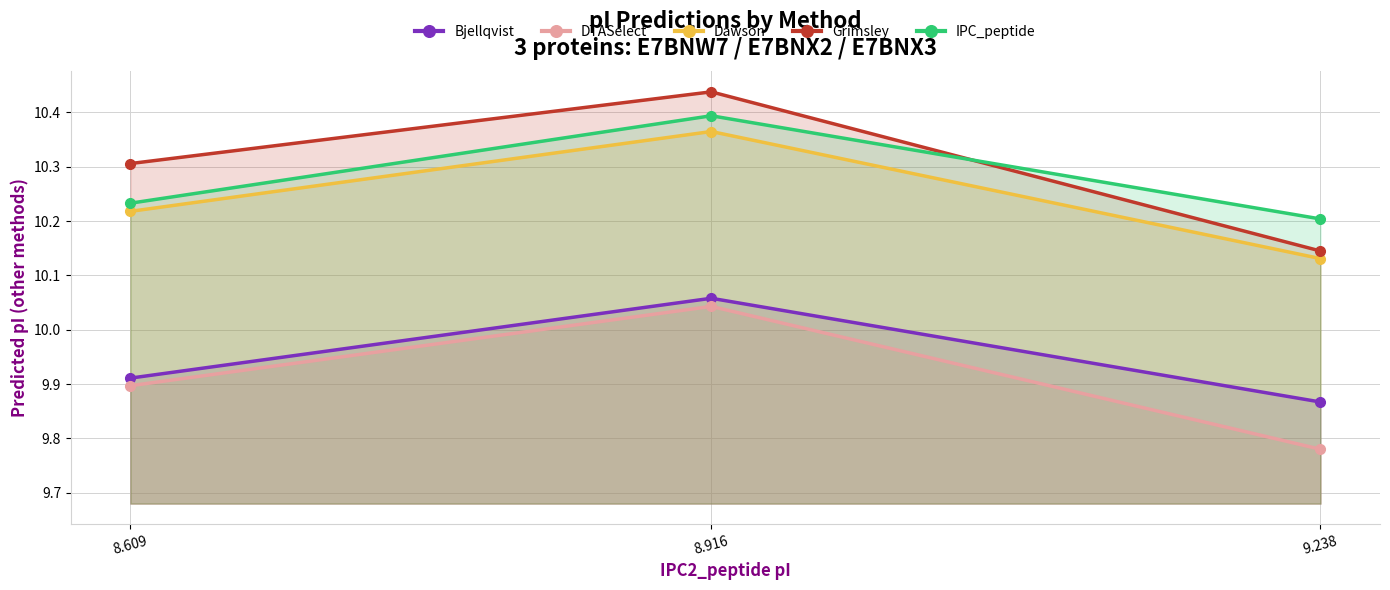

The DTASelect series shows 4.7 at 8.609. True or false?

False